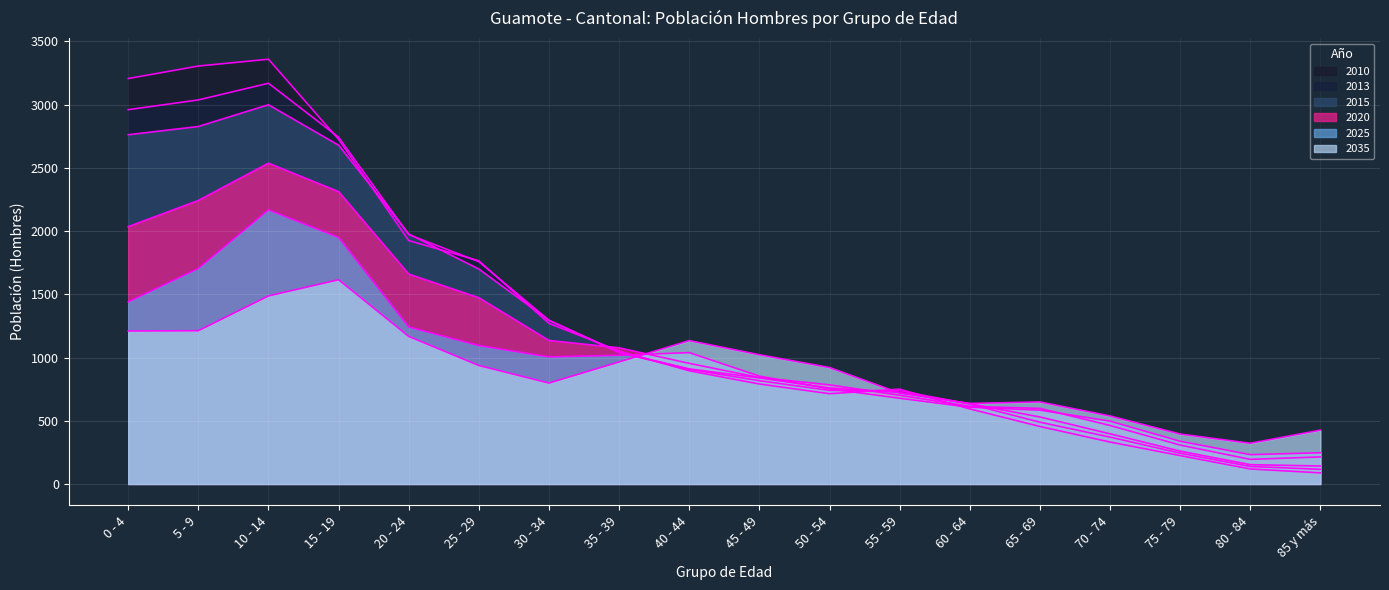

List the series in order of their peak value, highest first.

2010, 2013, 2015, 2020, 2025, 2035